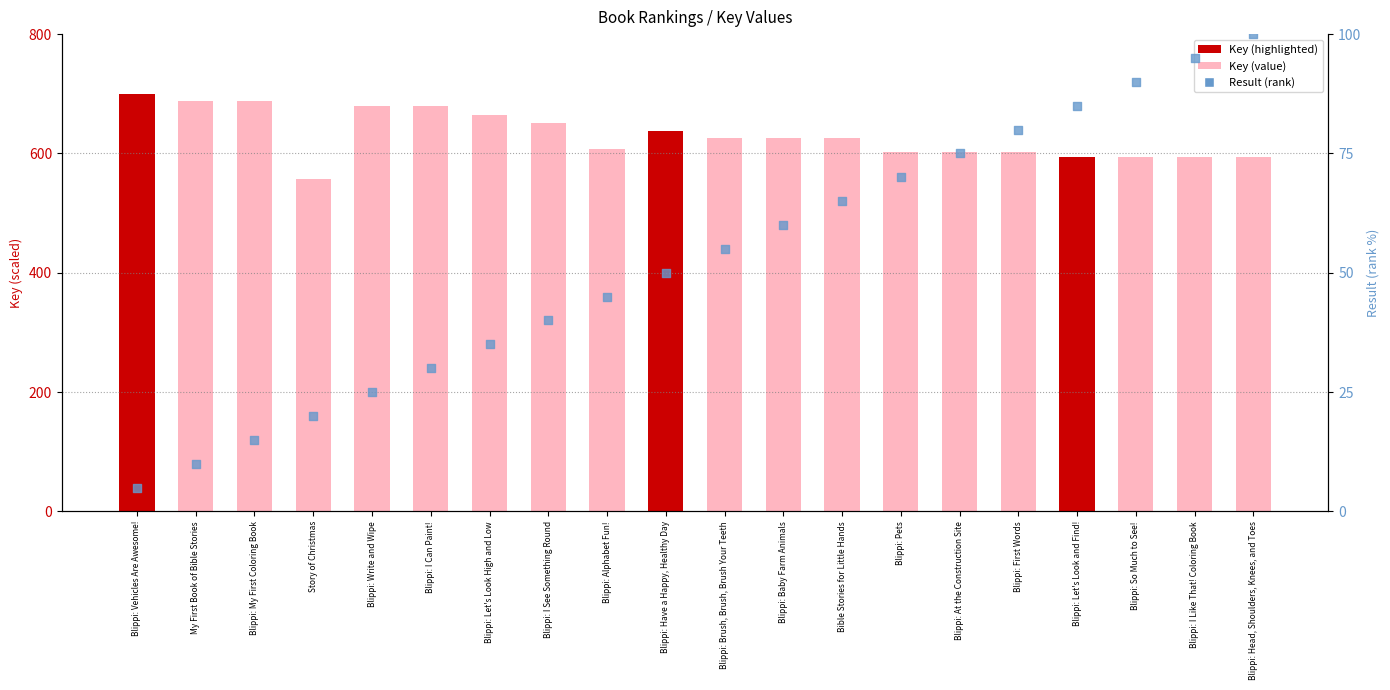

At how many categories does at least one series exceed 17?

20